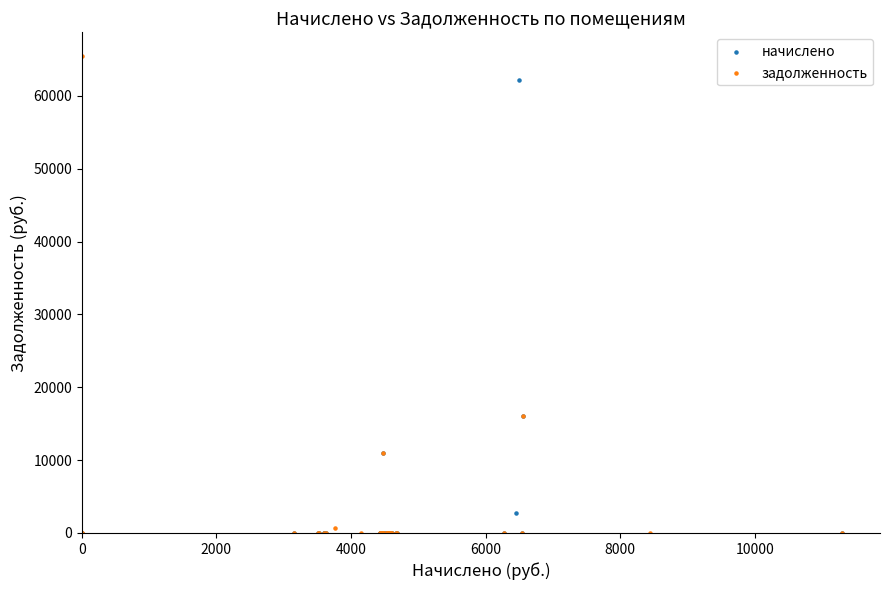

Which series has the widest spread of Y values?

задолженность